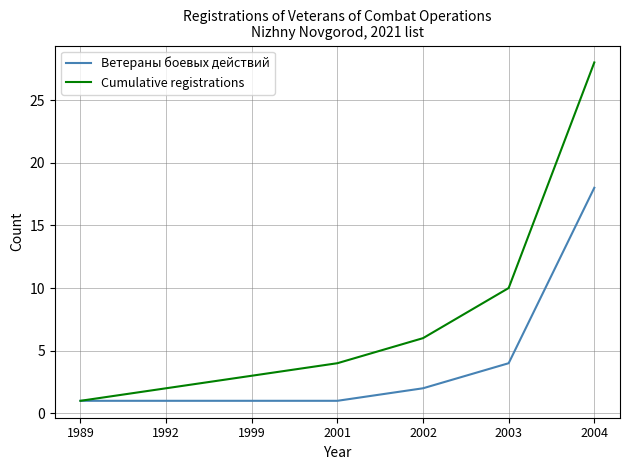

What is the total value across all series at 2001?

5